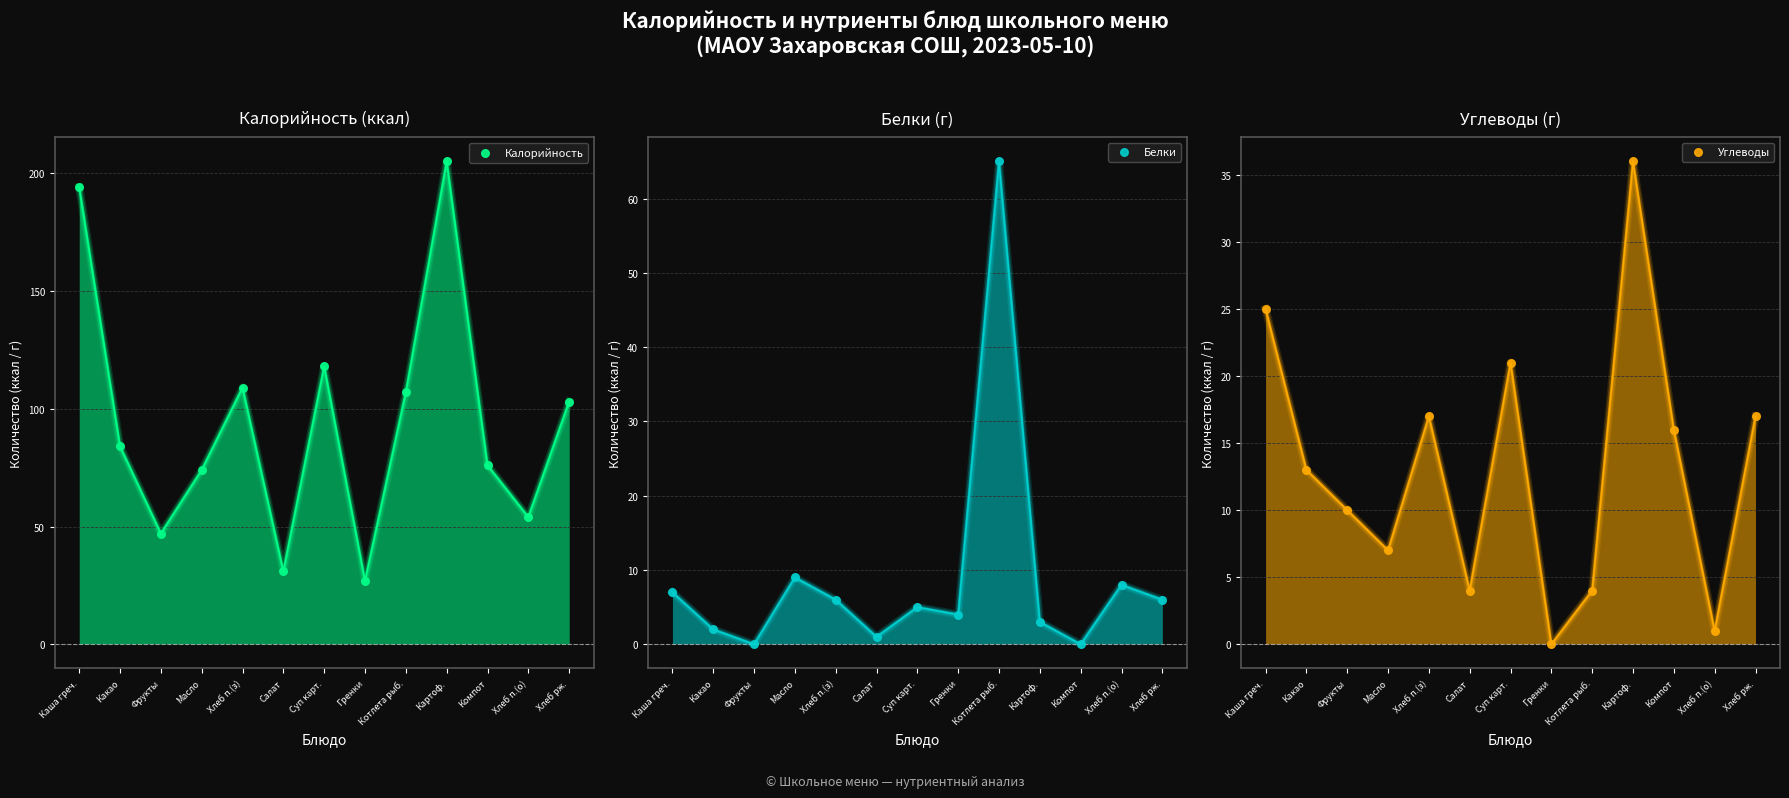

What is the total value across all series at Масло?

90